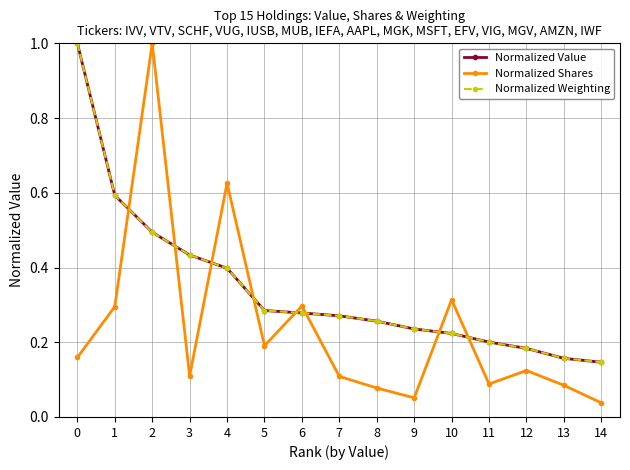

The value of Normalized Weighting at 1 is 0.6. True or false?

True